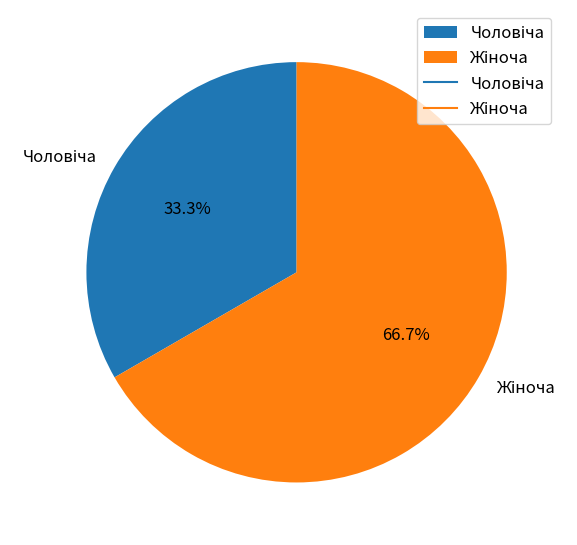

Is there a majority slice in this chart?

Yes